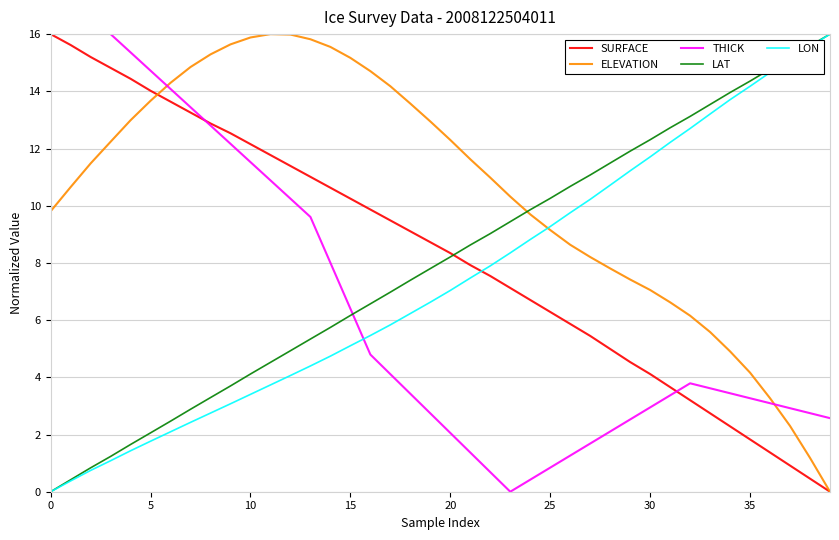

Between which two adjacent categories do LON and ELEVATION first intersect?

24 and 25